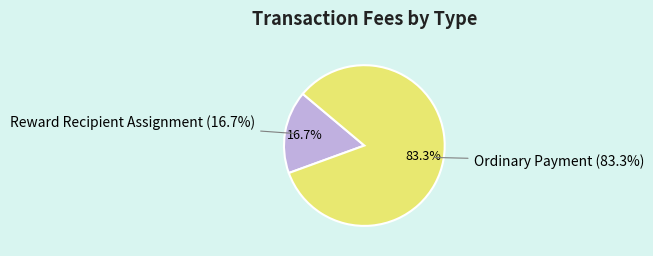

To the nearest percent, what percentage of the pie is Reward Recipient Assignment?

17%